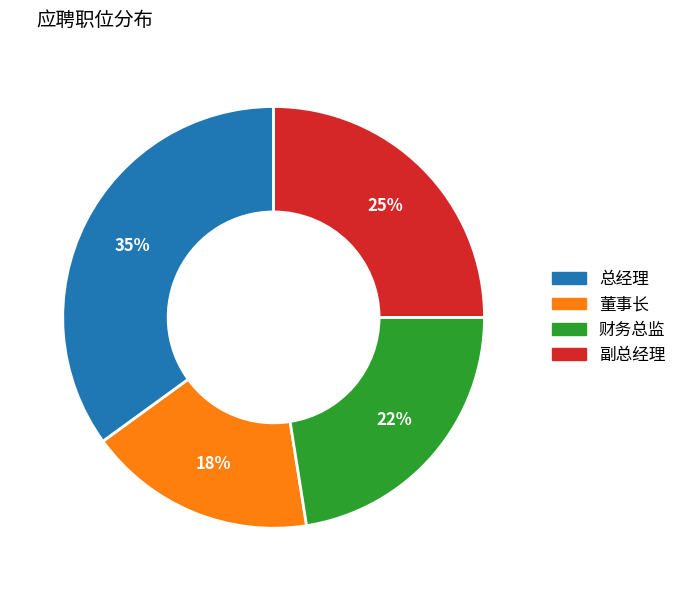

How many segments does this pie chart have?

4